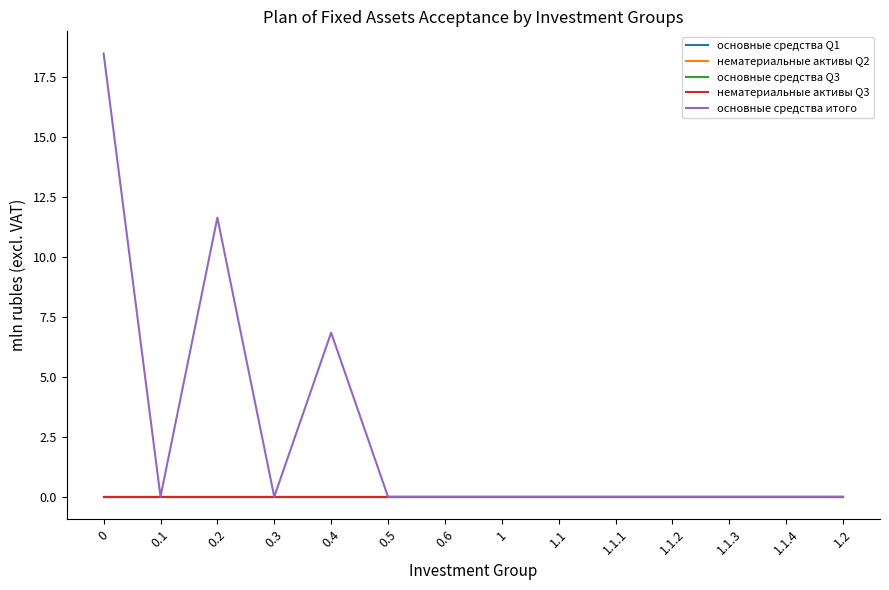

Does the chart display data point markers on the line(s)?

No